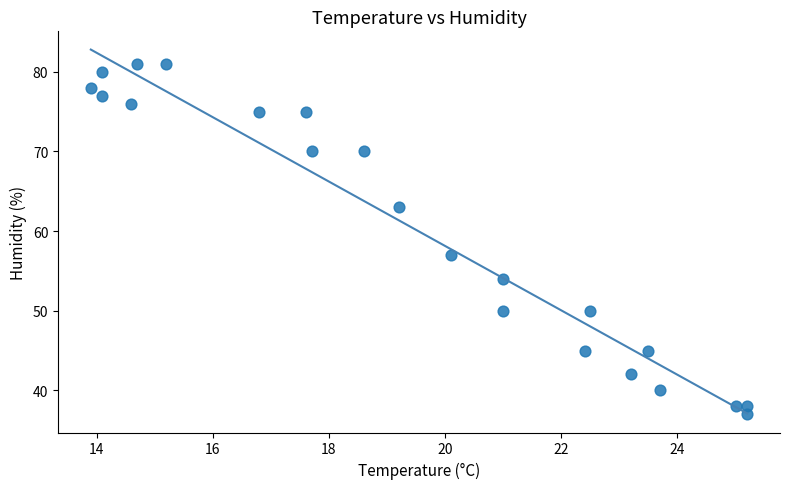

What Y value in the scatter plot is closest to 59?

57